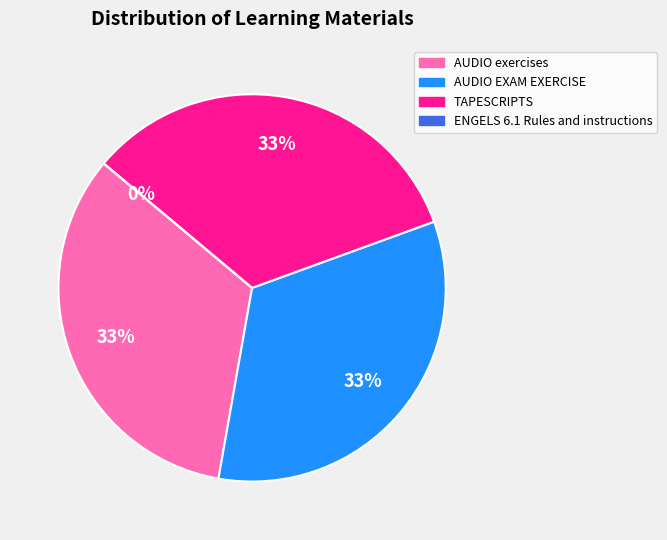

What is the largest slice in the pie chart?

TAPESCRIPTS